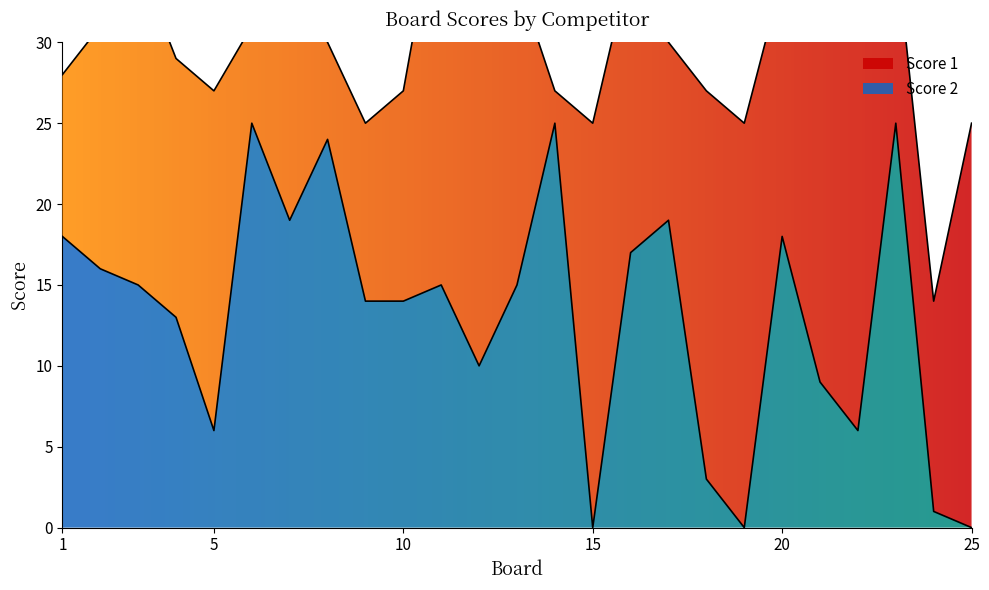

List the labels in order of value, largest first.

6, 14, 23, 8, 7, 17, 1, 20, 16, 2, 3, 11, 13, 9, 10, 4, 12, 21, 5, 22, 18, 24, 15, 19, 25